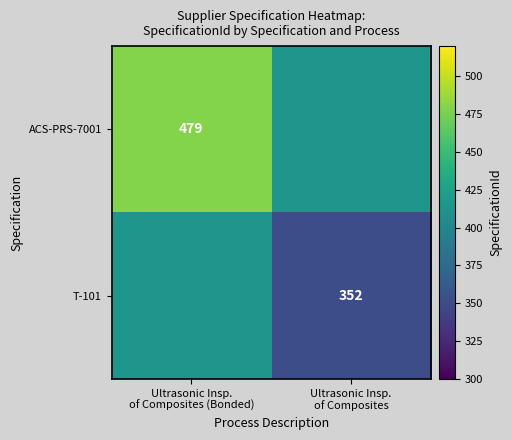

Which series has the largest range (max minus min)?

ACS-PRS-7001